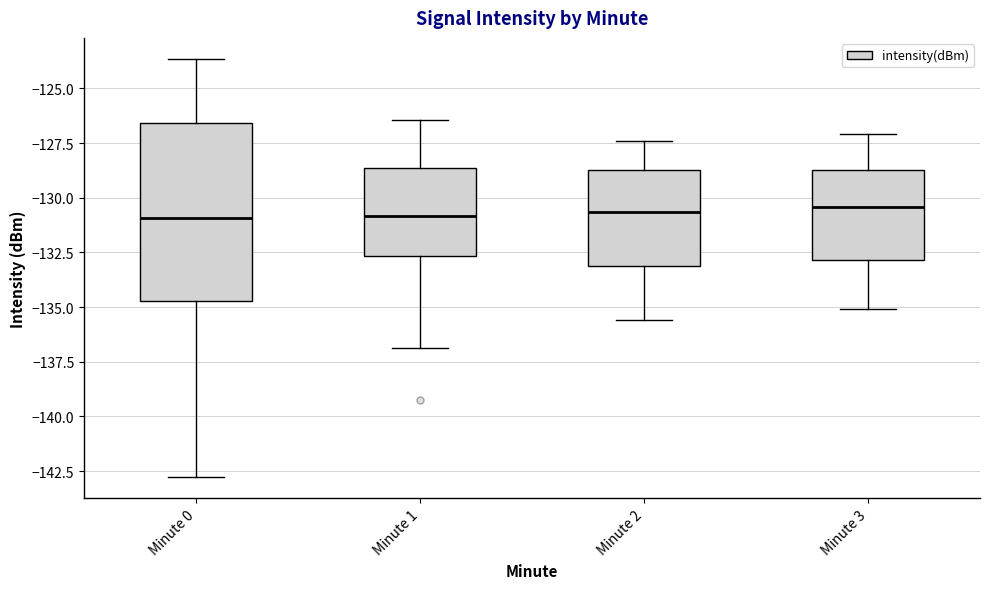

Where does the upper whisker of the box for Minute 2 end on the y-axis? The values are not printed on the chart, so give them approximately, as read against the axis.

-127.5